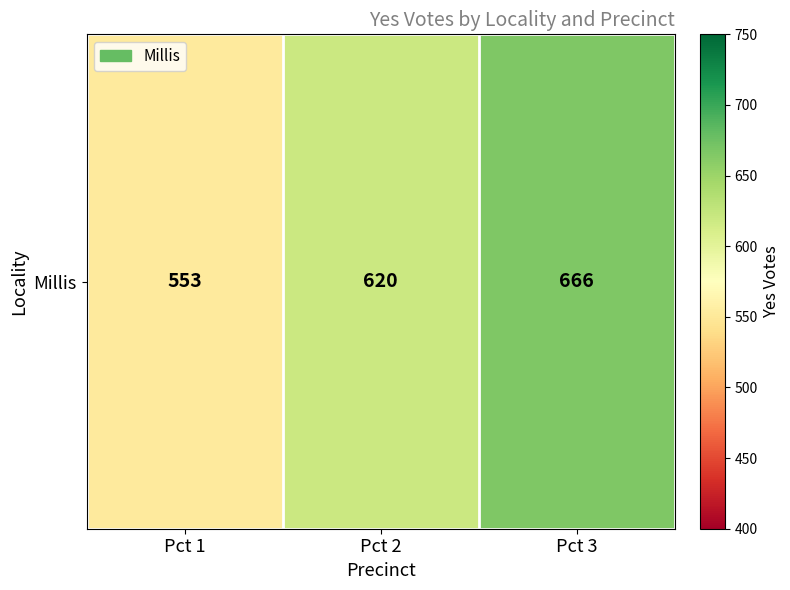

Count the number of data series in this chart.

1